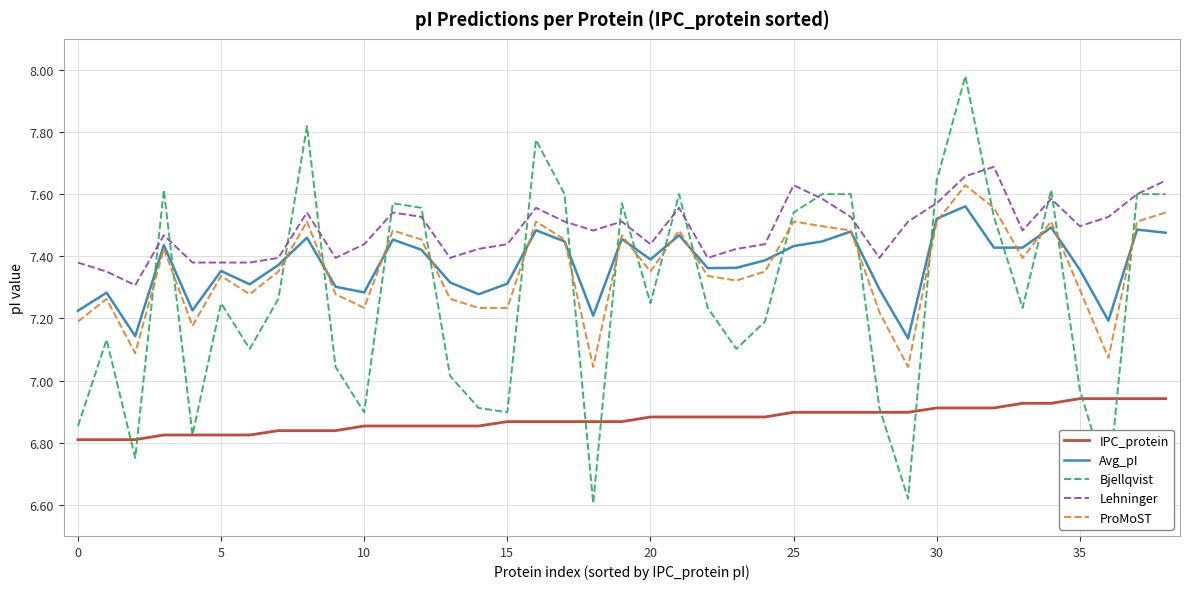

Which series has the widest spread of values?

Bjellqvist